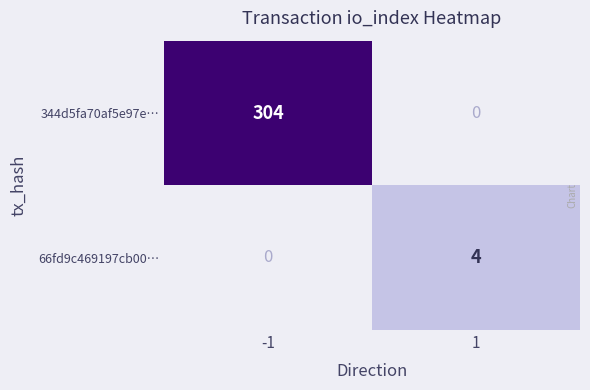

Is the value of 344d5fa70af5e97e… at -1 greater than the value of 66fd9c469197cb00… at 1?

Yes